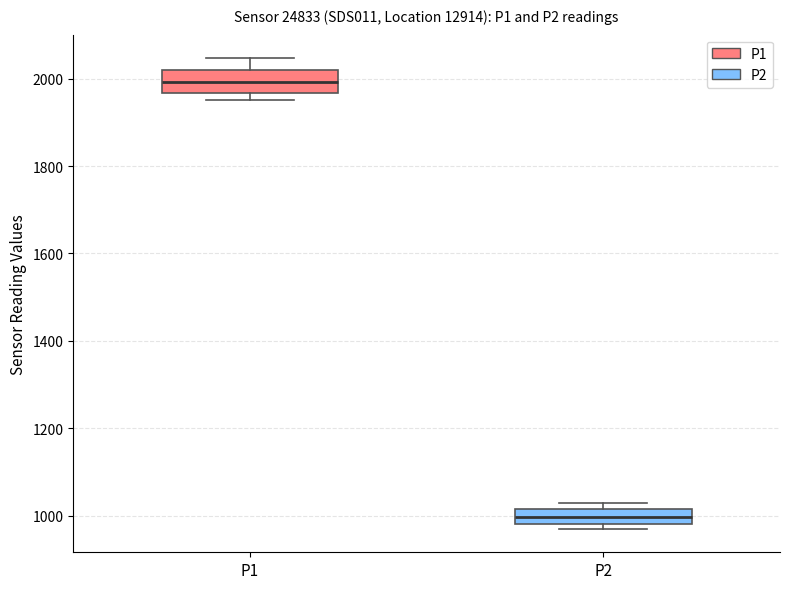

Reading left to right, read every box against the y-axis: the position of its median line, the range the box covers, and the ends of its whiskers. The values are not printed on the chart, so give them approximately, as read against the axis.

P1: median 2000, box 1960 to 2020, whiskers 1960 (just below the box's lower edge) to 2040
P2: median 1000, box 980 to 1020, whiskers 980 (just below the box's lower edge) to 1020 (just above the box's upper edge)